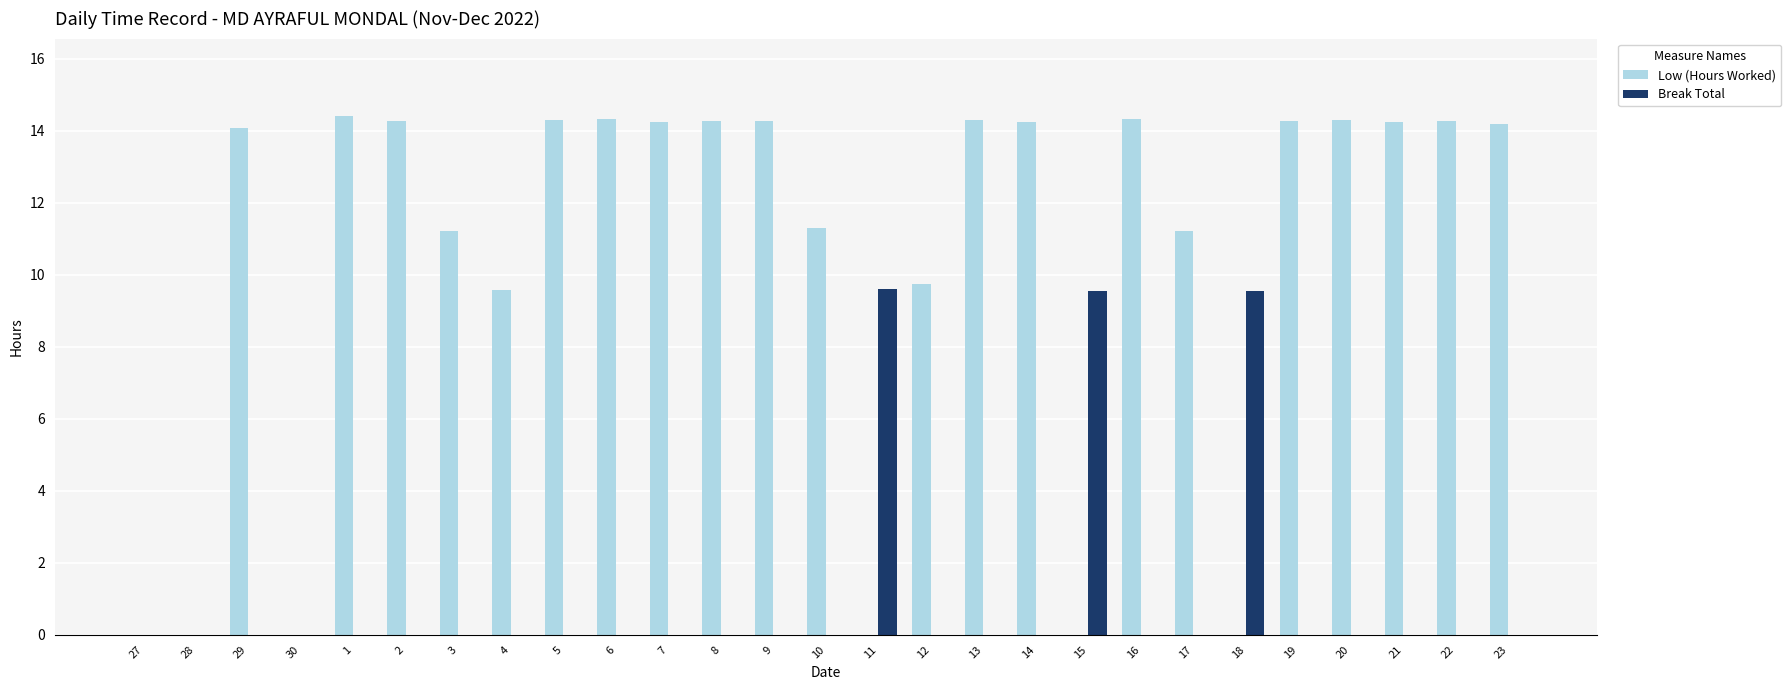

What is the highest value of the Break Total series?

9.6